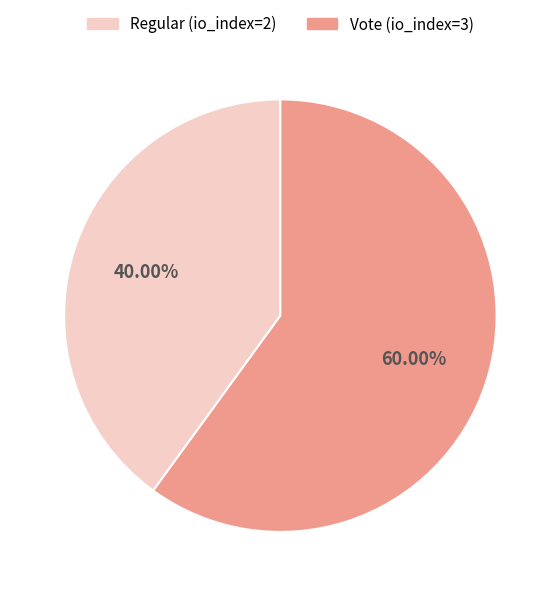

What is the largest slice in the pie chart?

Vote